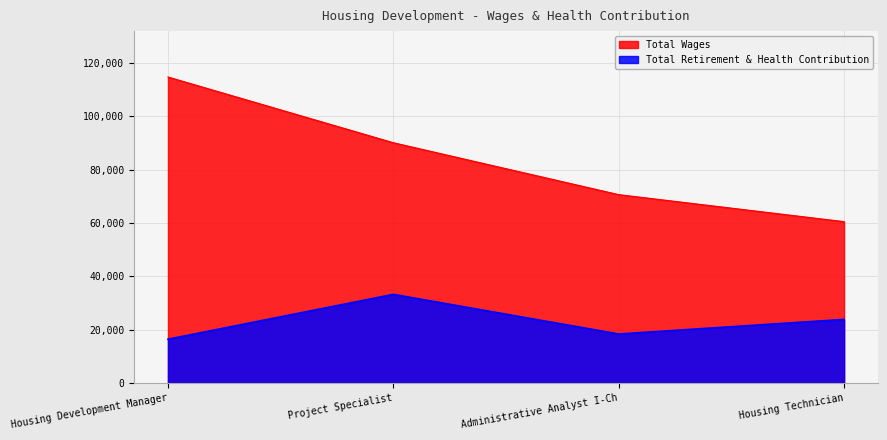

True or false: Total Retirement & Health Contribution and Total Wages intersect in this chart.

False